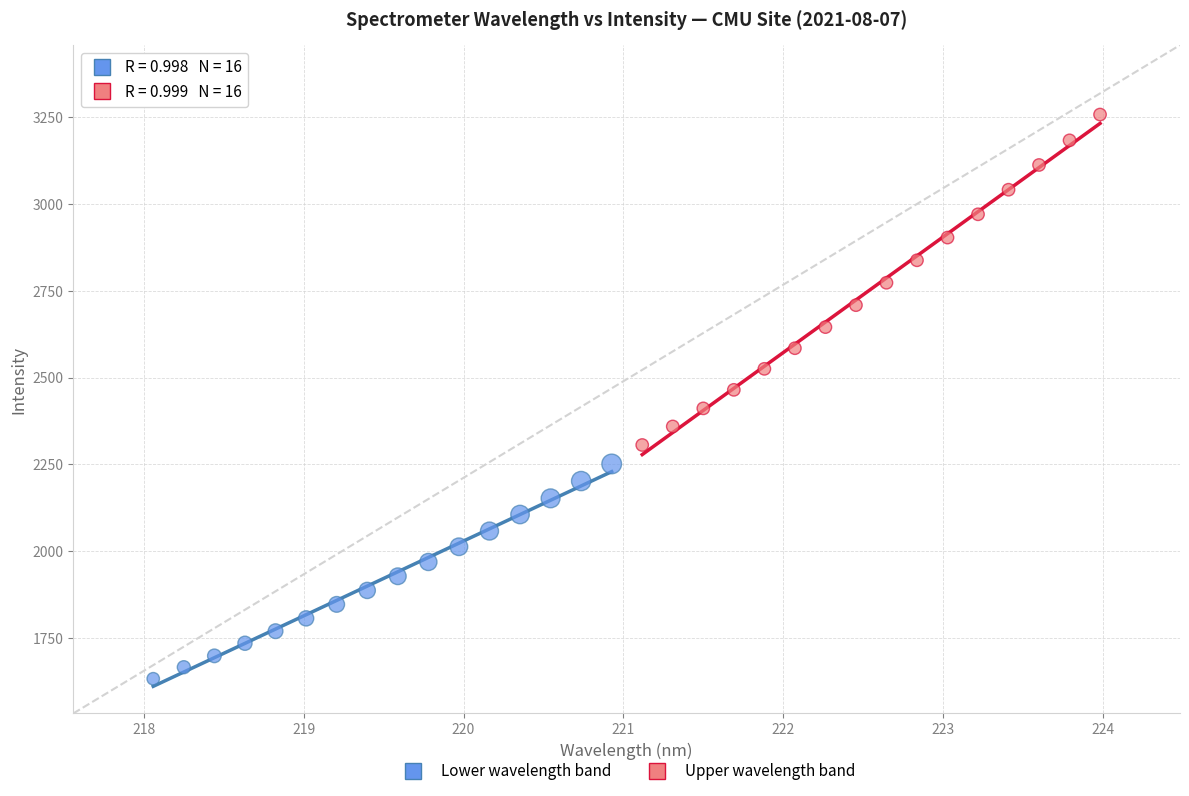

Which series reaches the maximum Y coordinate?

Upper wavelength band